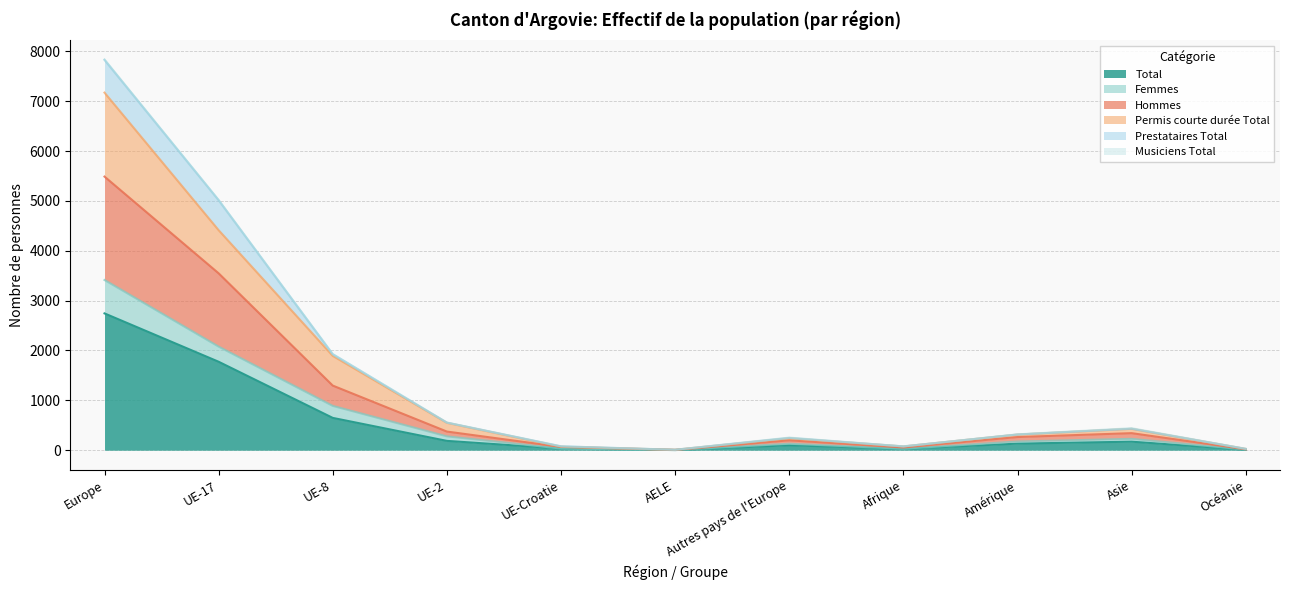

What is the label of the 5th point from the right?

Autres pays de l'Europe